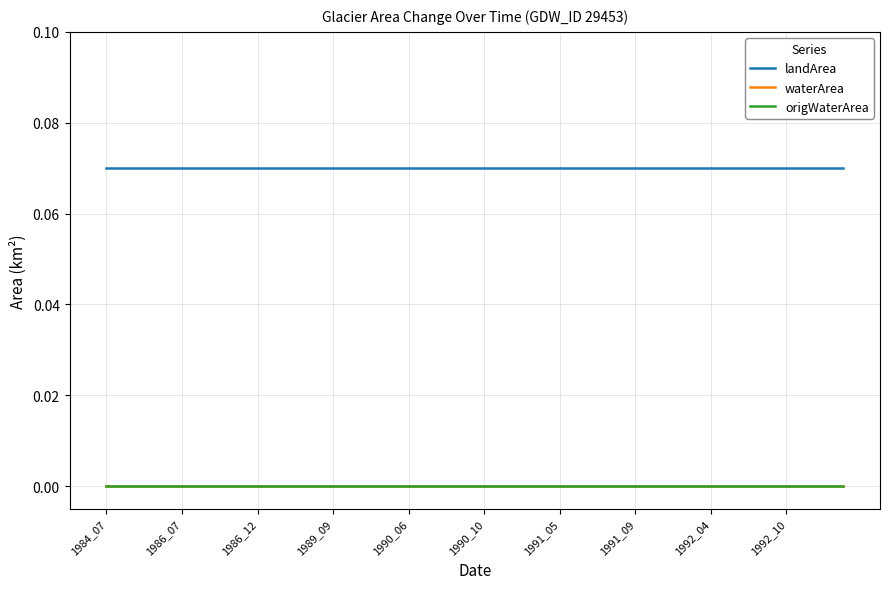

At how many categories does at least one series exceed 0?

40